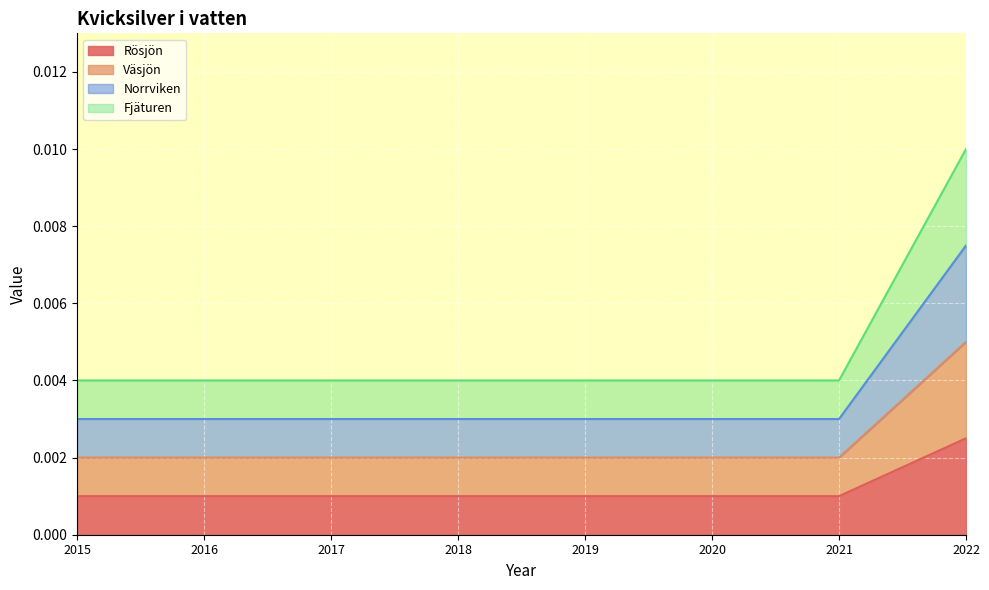

How many lines are shown in the chart?

4